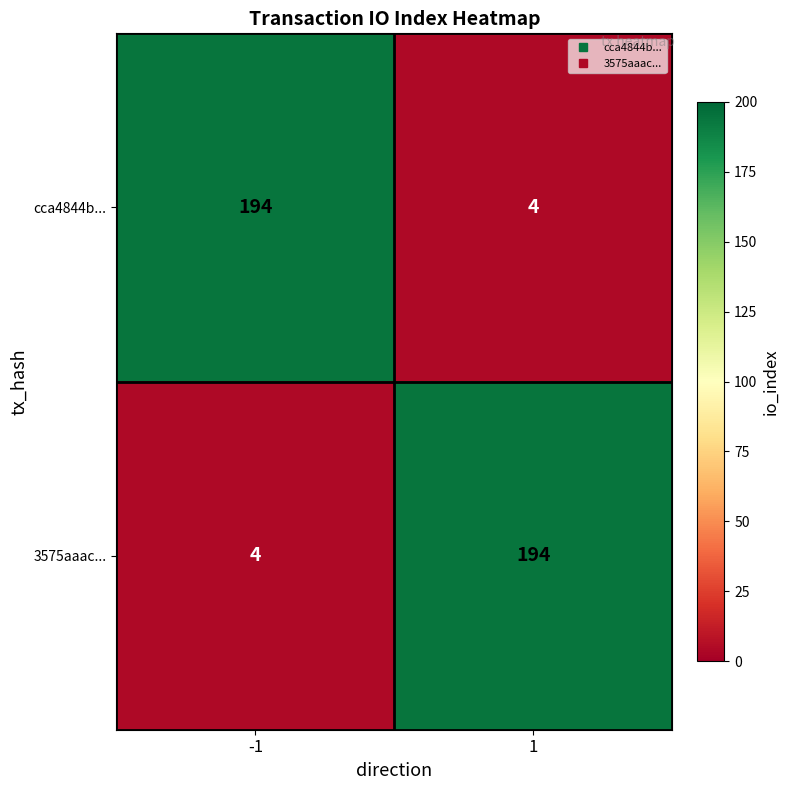

At -1, list the series in order from smallest to largest.

3575aaac..., cca4844b...